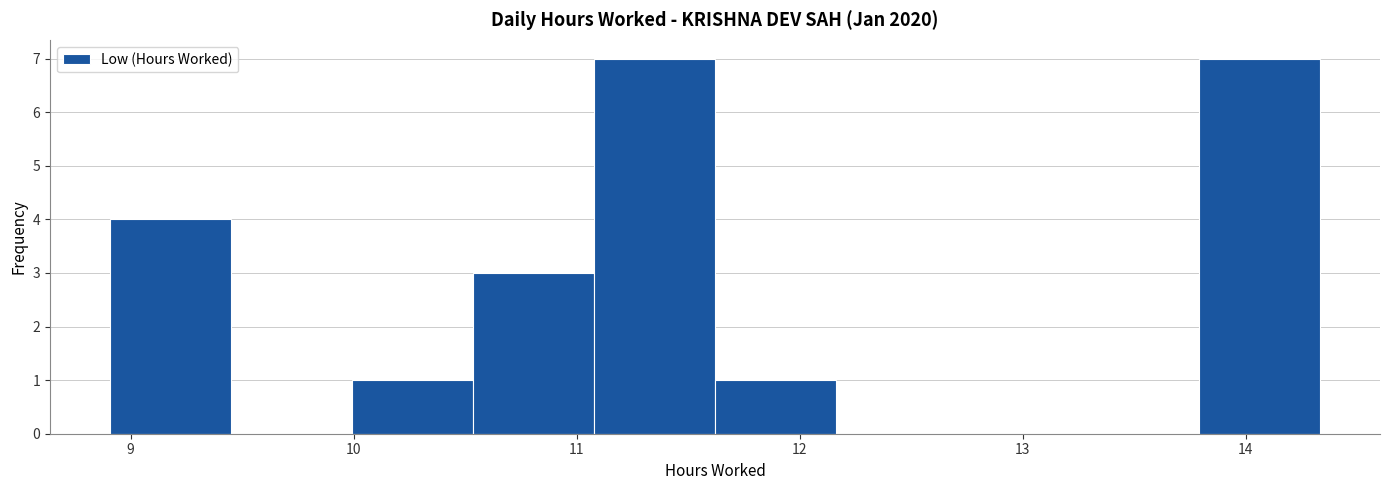

Reading left to right, transcribe this chart: for each bar, give the range it covers on the x-axis and its height. Neither the bar edges nor the heights are printed on the chart, so give them approximately, as read against the axes.

8.9 to 9.5: 4
9.5 to 10.0: 0
10.0 to 10.5: 1
10.5 to 11.1: 3
11.1 to 11.6: 7
11.6 to 12.2: 1
12.2 to 12.7: 0
12.7 to 13.2: 0
13.2 to 13.8: 0
13.8 to 14.3: 7